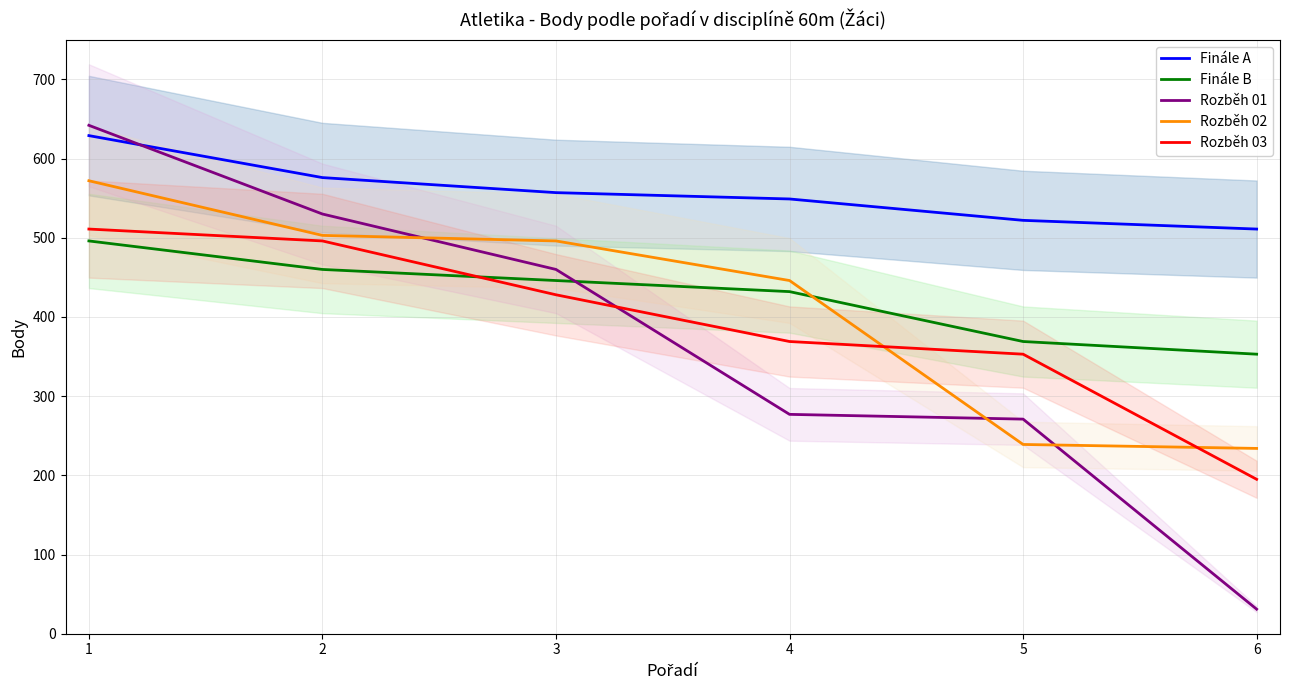

Count the number of categories in the chart.

6